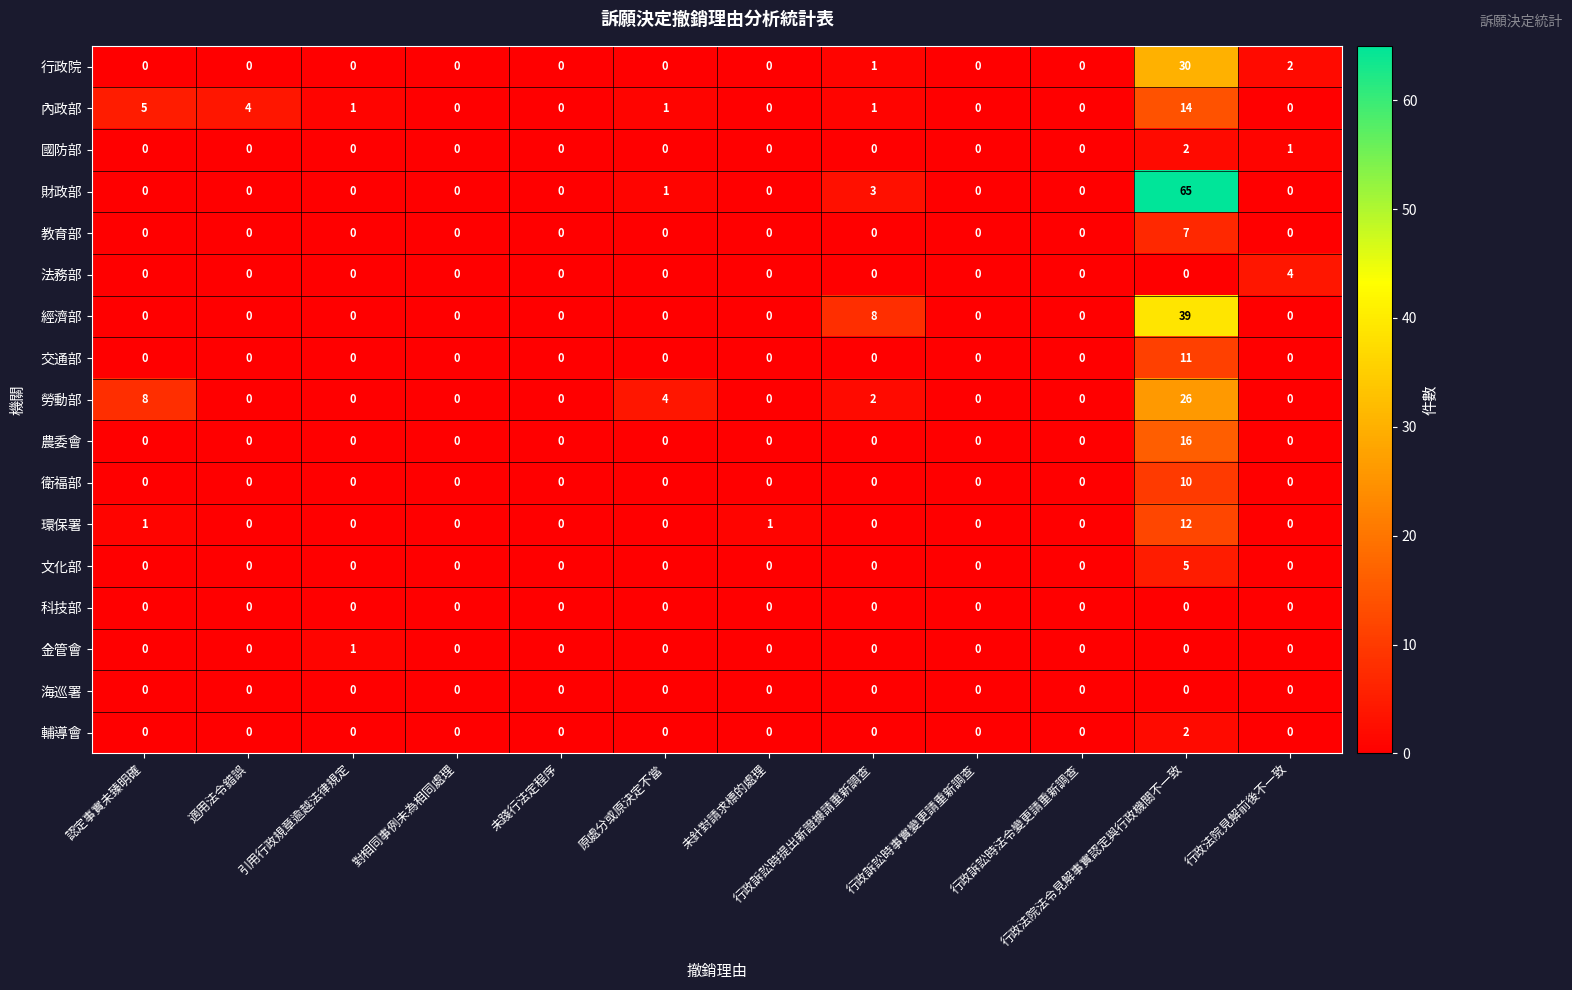

How many values in the 國防部 series exceed 0?

2